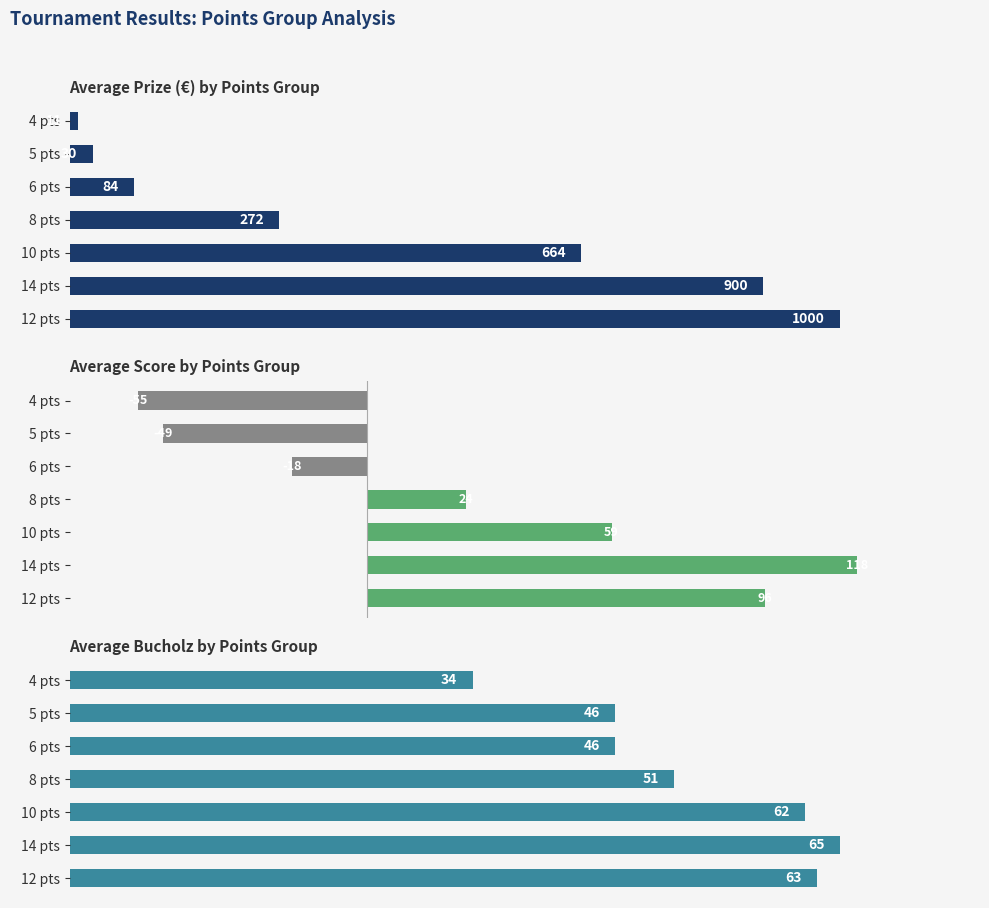

What is the value of the Avg Prize bar at the 2nd from the left?

900